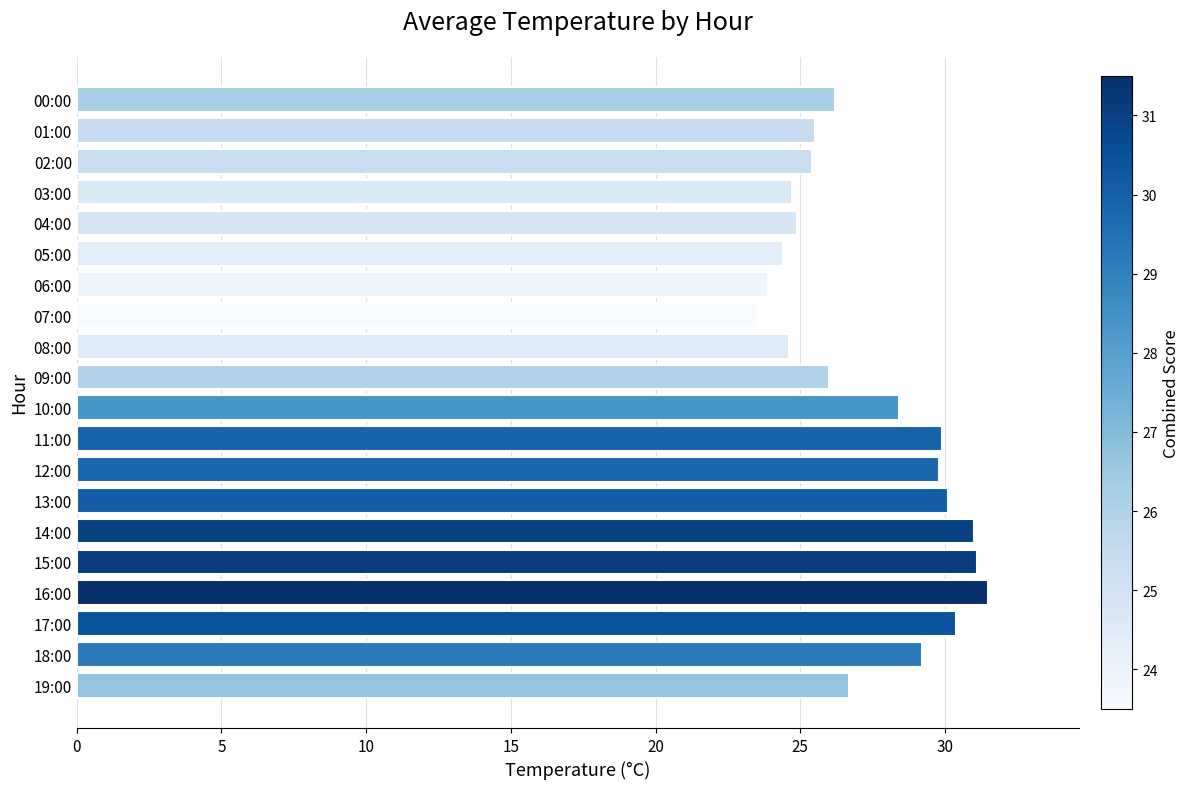

True or false: the data shows 38.4 at 03:00.

False